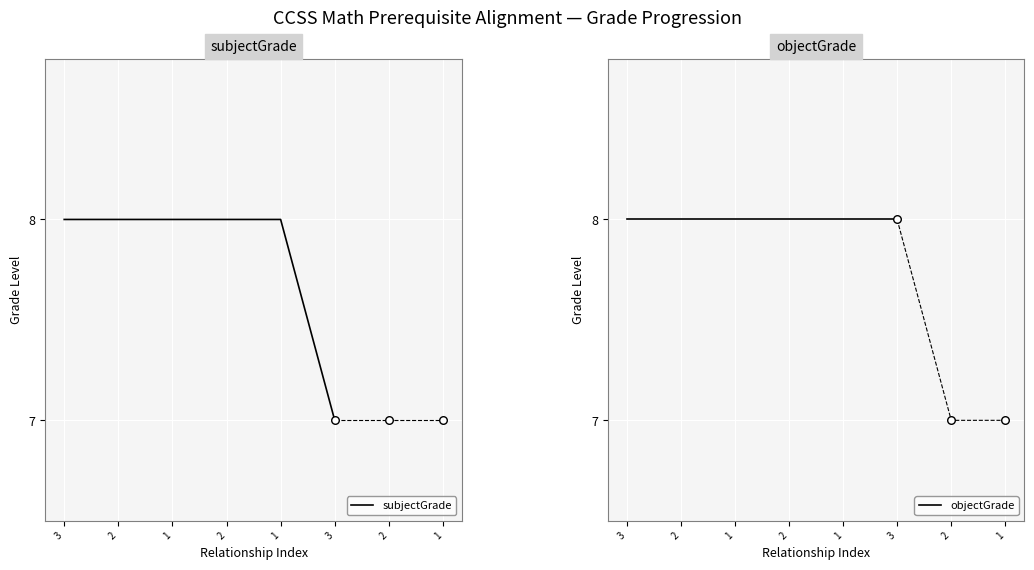

What are all the series names shown in the legend?

subjectGrade, objectGrade